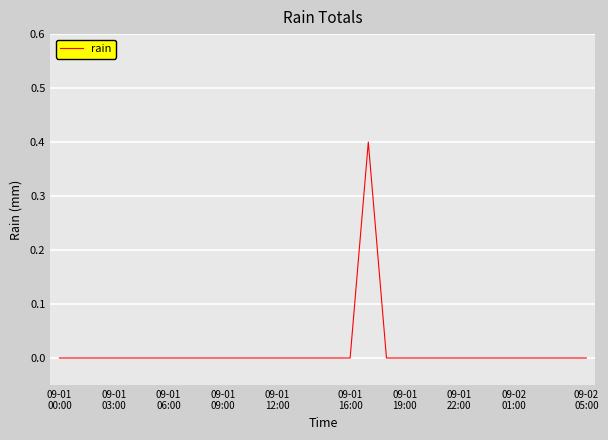

What is the maximum value shown in the chart?

0.4